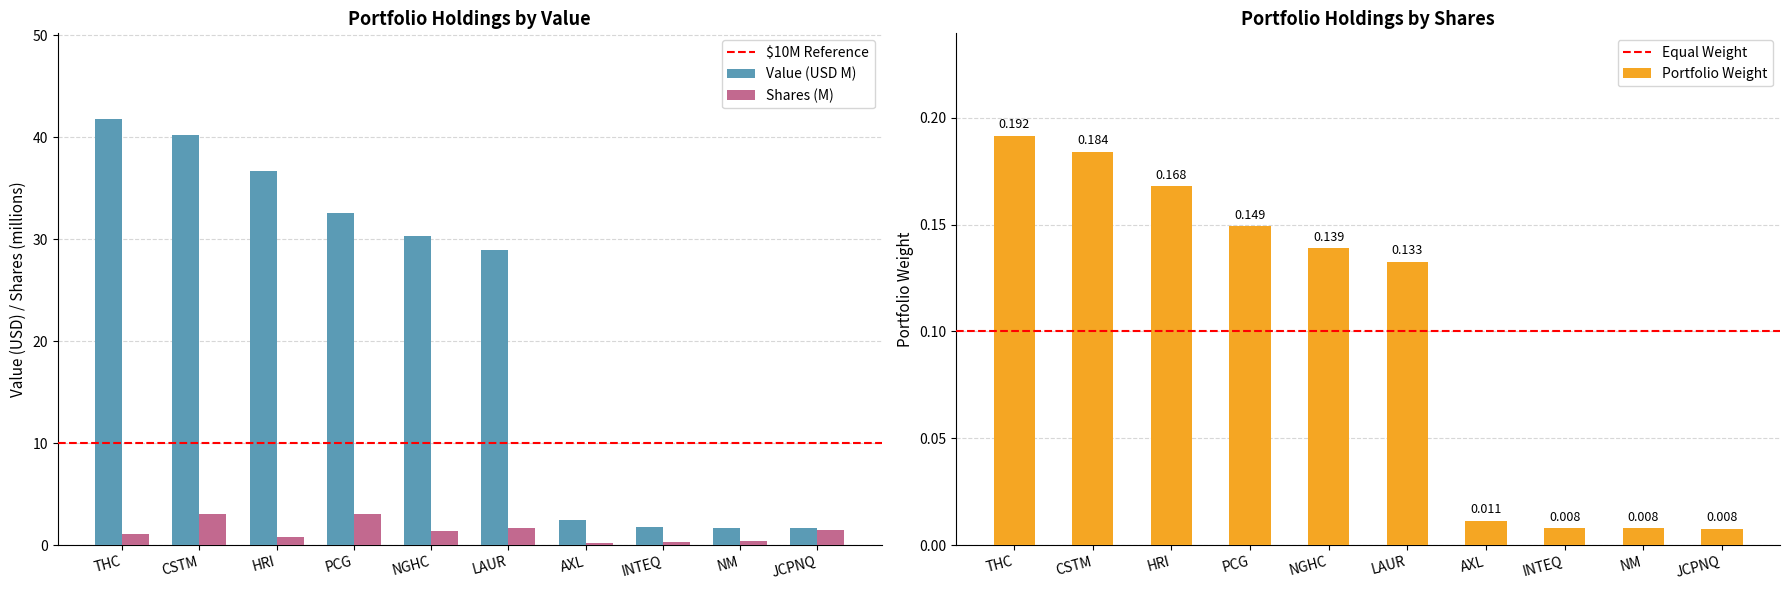

What value does the Value (USD M) series have at JCPNQ?

1.7